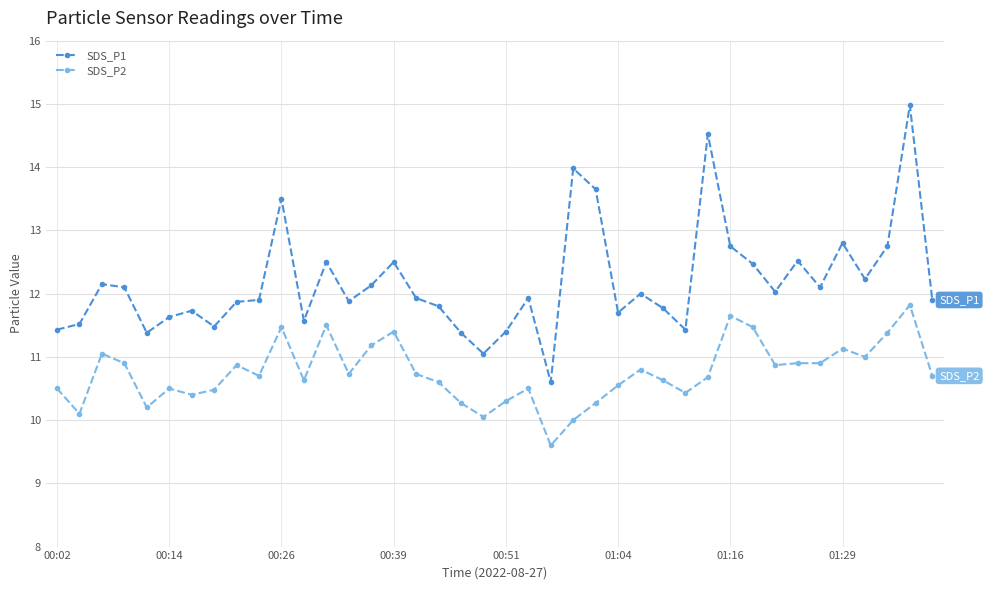

Which series has the largest total across all categories?

SDS_P1